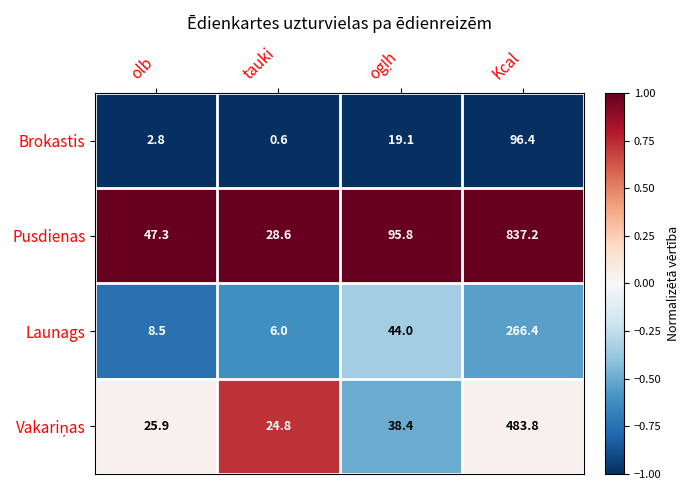

What is the difference between the maximum and minimum values in the Launags series?

260.4